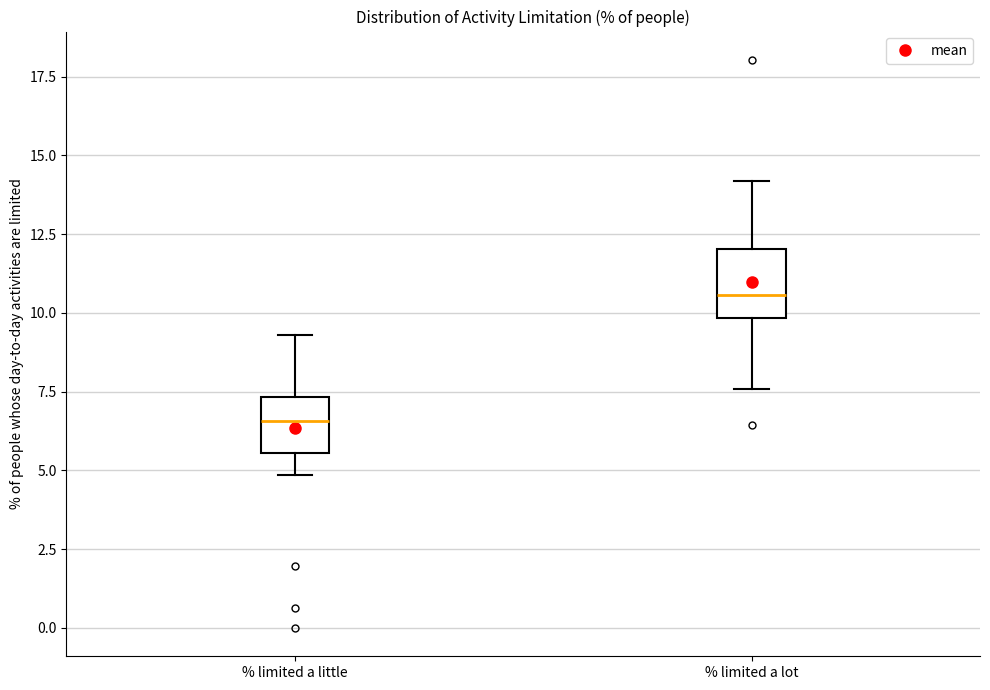

Which box has the highest median line?

% limited a lot